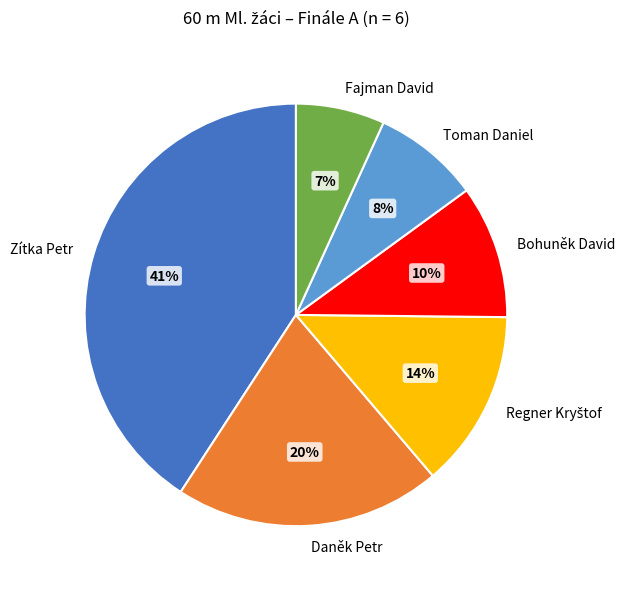

To the nearest percent, what percentage of the pie is Bohuněk David?

10%